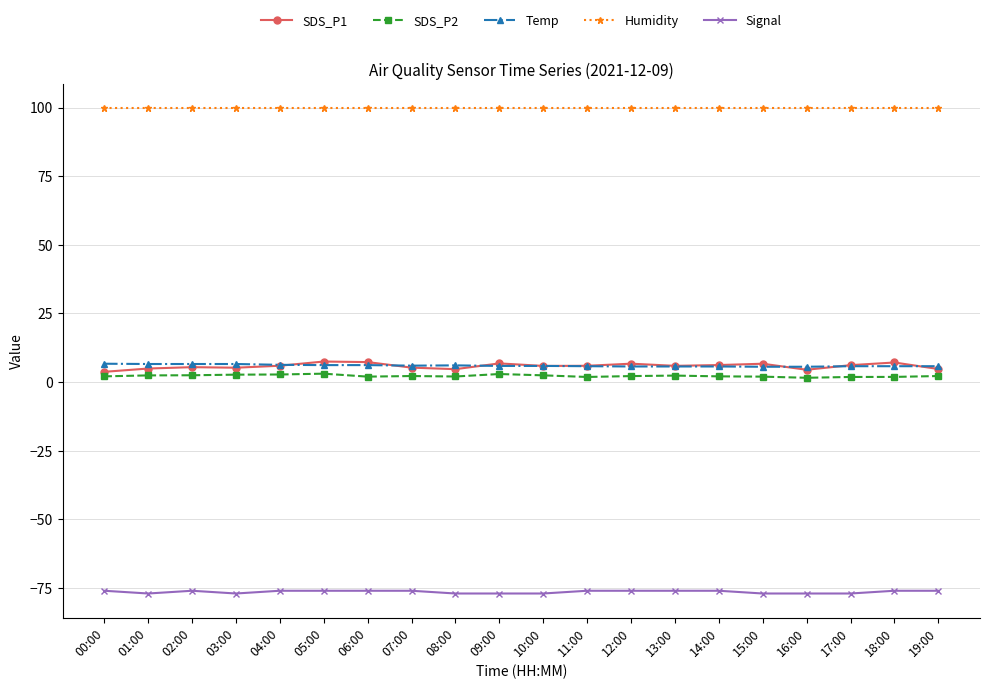

What is the minimum value shown in the chart?

-77.0